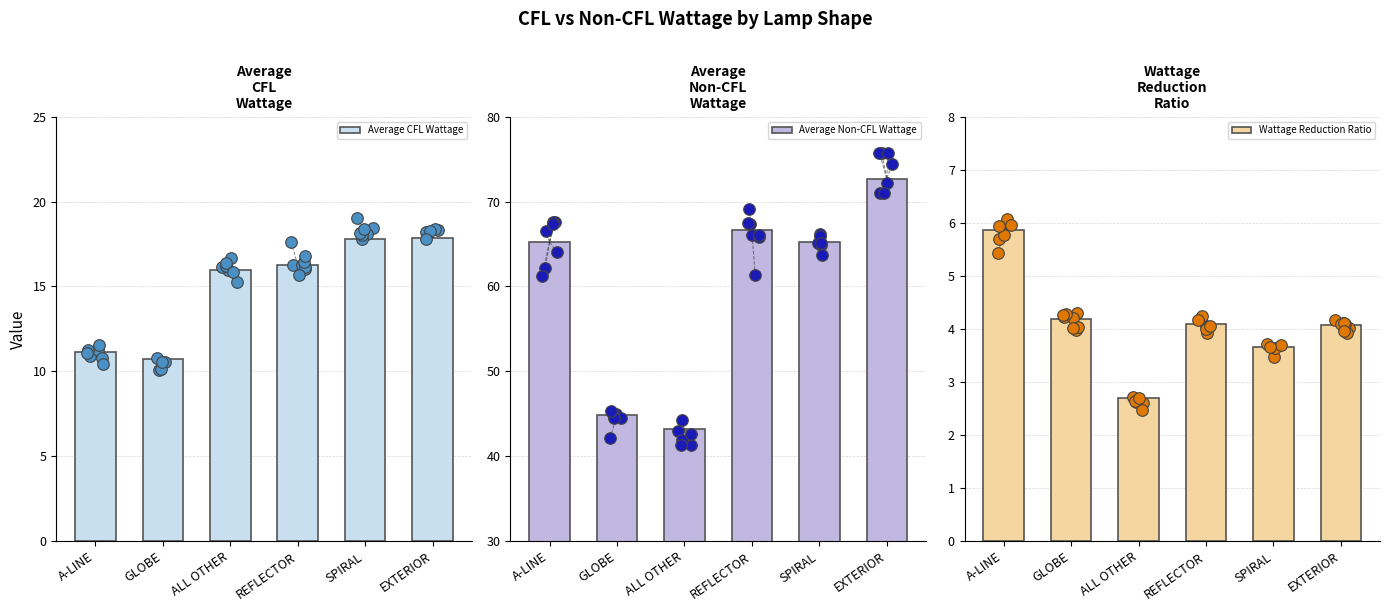

At how many categories does at least one series exceed 40?

6